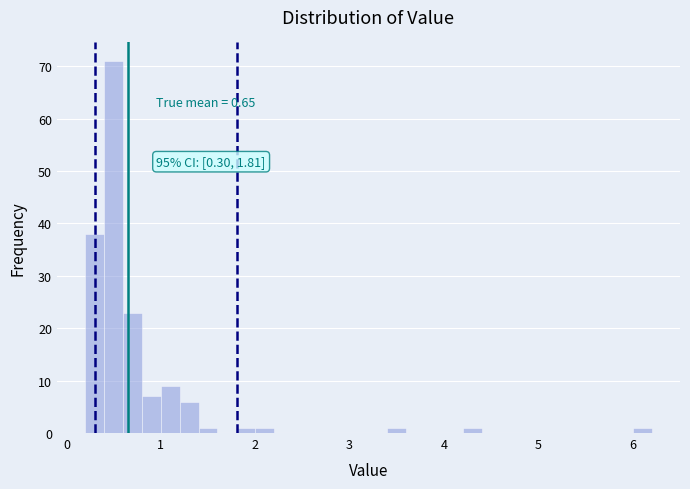

Read against the x-axis, roughly where is the centre of the tallest bar?

0.5